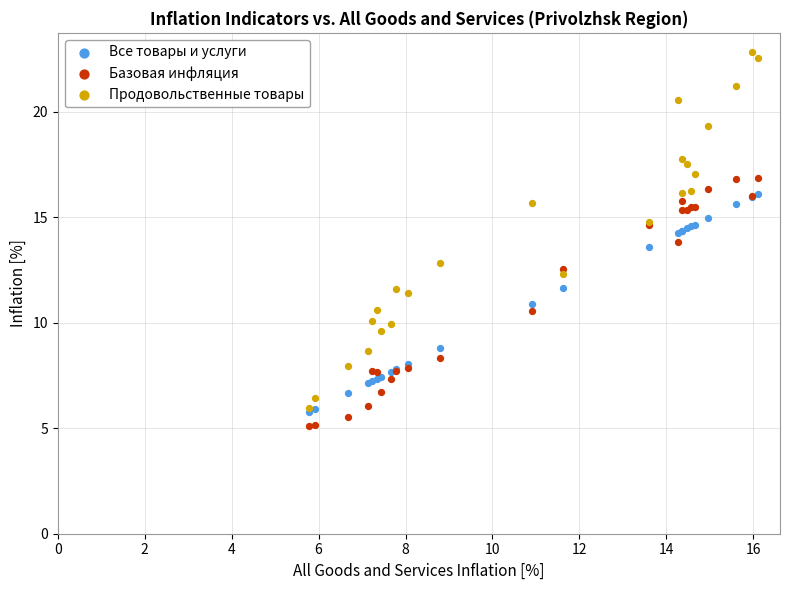

Which series reaches the maximum Y coordinate?

Продовольственные товары